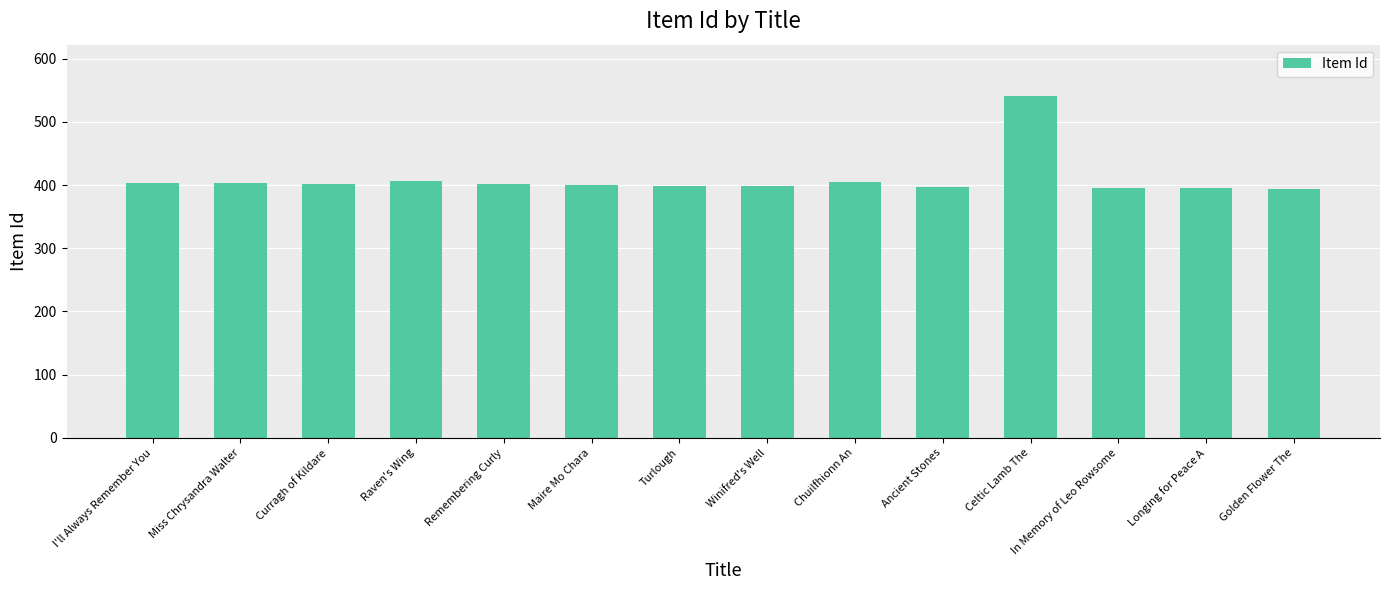

What is the smallest value displayed?

394